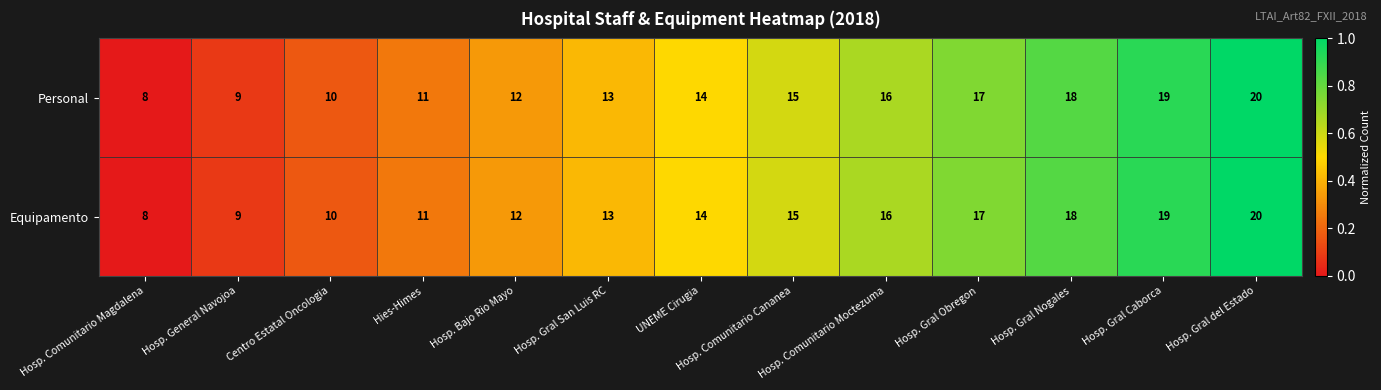

What is the sum of all Personal values?

182